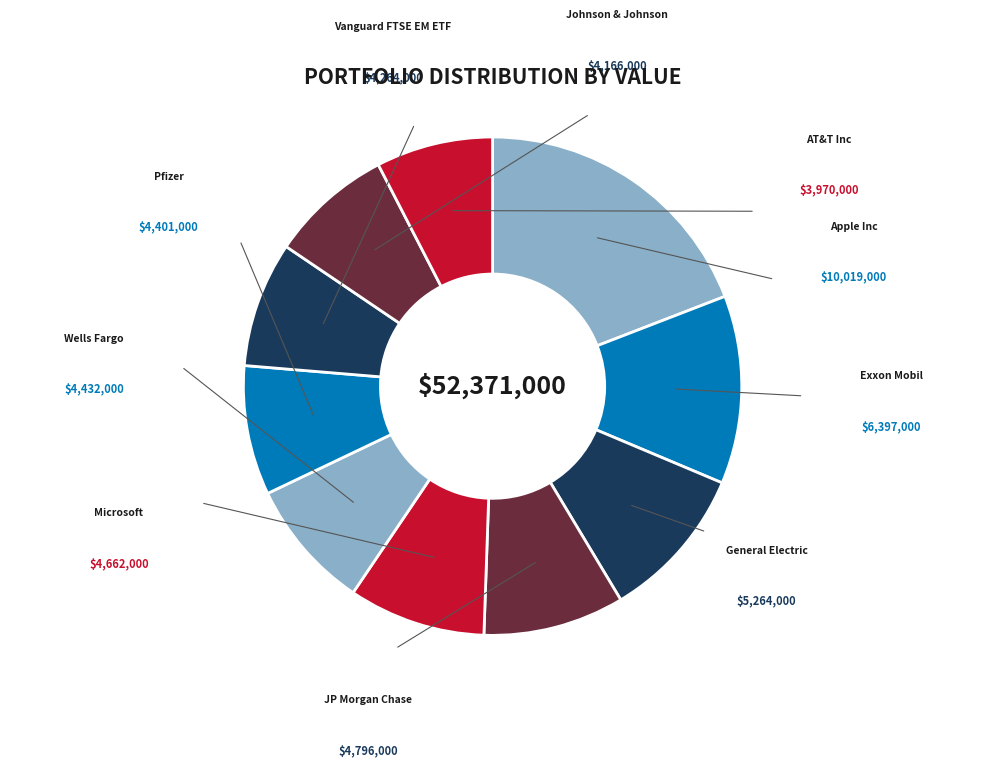

To the nearest percent, what is the average slice percentage?

10%